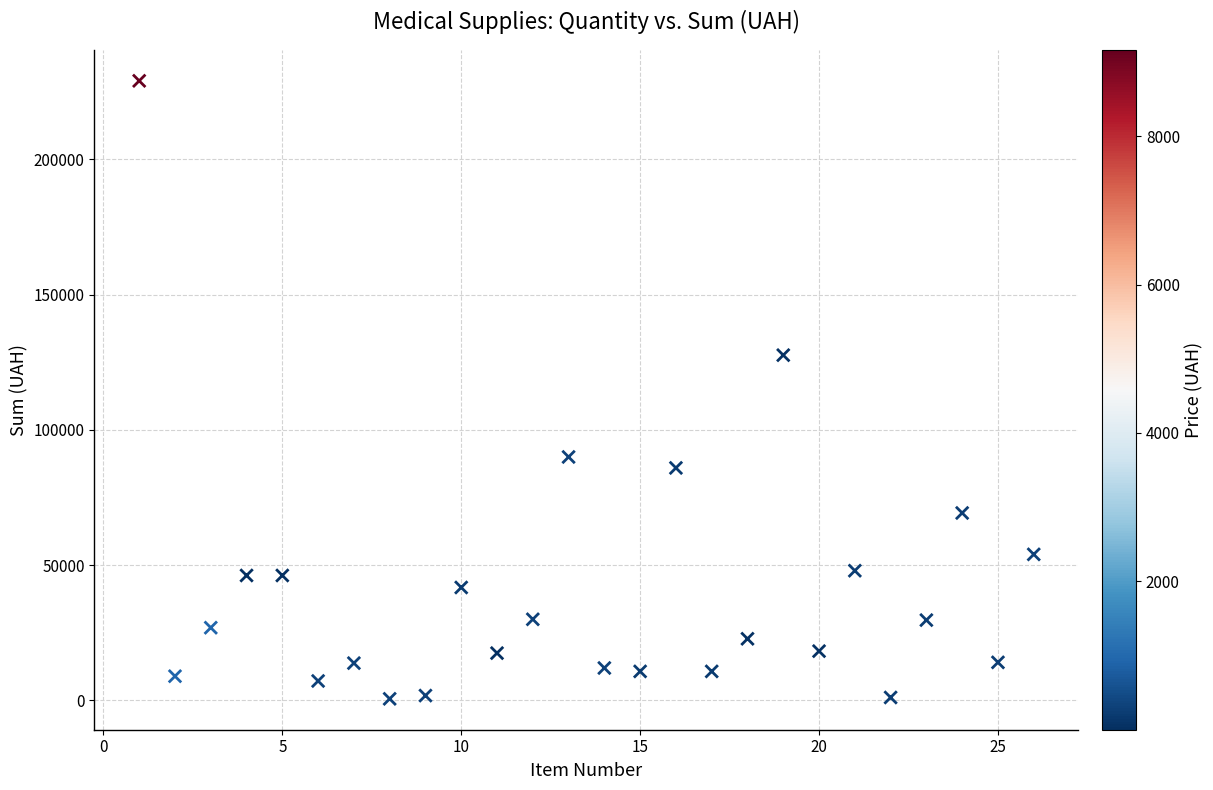

What is the range of Y values (max minus min)?

228435.0